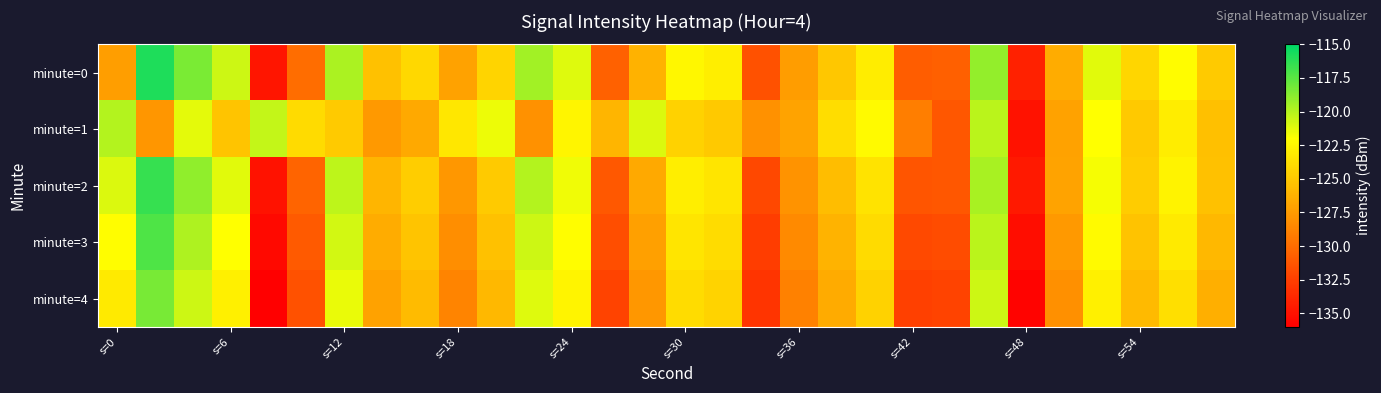

Reading left to right, extract all data points from this chart.

minute=0: -127.2	-115.9	-118.4	-120.7	-134.8	-130.0	-119.7	-125.4	-124.1	-127.1	-124.3	-119.5	-121.1	-130.6	-126.2	-122.4	-122.9	-131.5	-127.3	-125.1	-123.0	-130.8	-130.7	-119.1	-134.1	-126.5	-121.2	-124.3	-122.2	-124.9
minute=1: -120.0	-127.7	-121.2	-125.2	-120.4	-124.0	-124.9	-127.6	-126.7	-123.4	-121.5	-128.0	-122.5	-126.0	-121.0	-124.5	-125.0	-128.0	-127.0	-123.8	-122.3	-129.1	-131.2	-120.1	-135.0	-127.1	-122.0	-125.0	-123.0	-125.5
minute=2: -121.0	-116.5	-119.0	-121.2	-135.0	-130.5	-120.2	-126.0	-124.7	-127.7	-124.9	-120.0	-121.6	-131.1	-126.7	-122.9	-123.4	-132.0	-127.9	-125.6	-123.5	-131.3	-131.2	-119.6	-134.6	-127.0	-121.8	-124.8	-122.7	-125.4
minute=3: -122.1	-117.2	-119.8	-122.0	-135.5	-131.0	-120.8	-126.5	-125.2	-128.2	-125.4	-120.6	-122.1	-131.7	-127.2	-123.4	-123.9	-132.6	-128.4	-126.1	-124.0	-131.9	-131.8	-120.1	-135.2	-127.6	-122.3	-125.3	-123.2	-125.9
minute=4: -123.2	-118.3	-120.6	-122.8	-136.0	-131.5	-121.4	-127.1	-125.7	-128.7	-125.9	-121.1	-122.6	-132.3	-127.7	-123.9	-124.4	-133.1	-128.9	-126.6	-124.5	-132.4	-132.3	-120.6	-135.8	-128.1	-122.8	-125.8	-123.7	-126.4